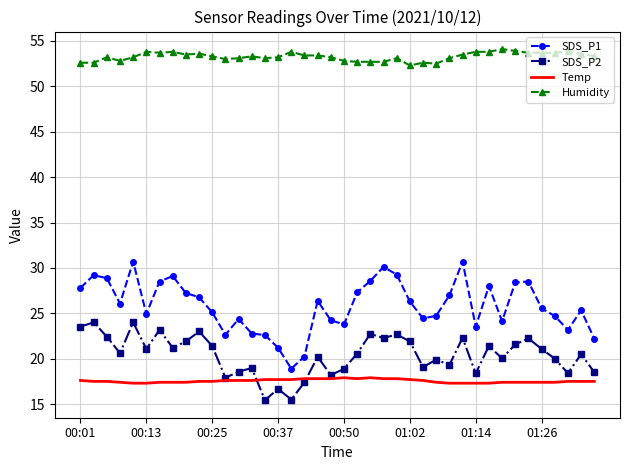

What is the smallest value displayed?

15.4